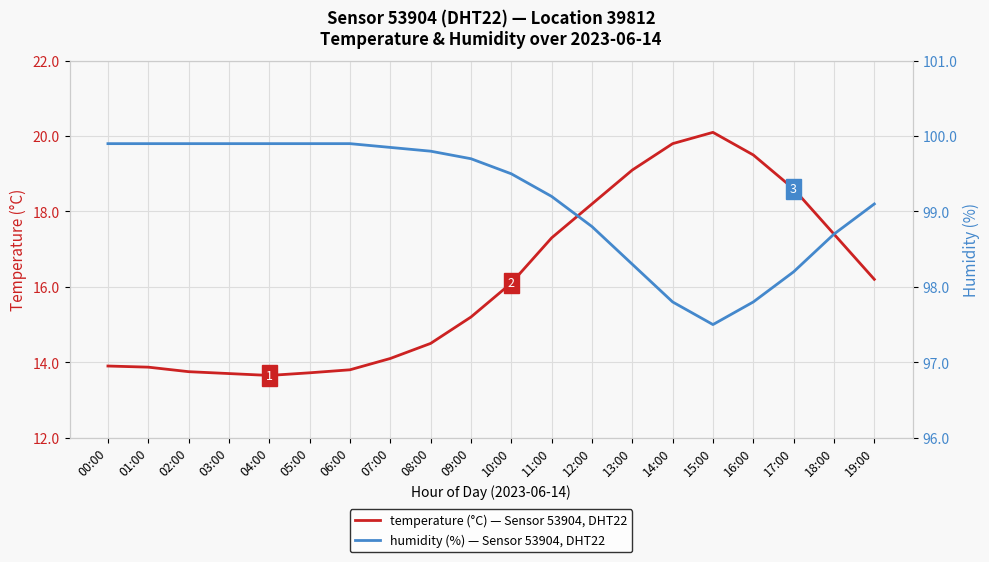

What is the difference between the maximum and second lowest values in the humidity (%) — Sensor 53904, DHT22 series?

2.1